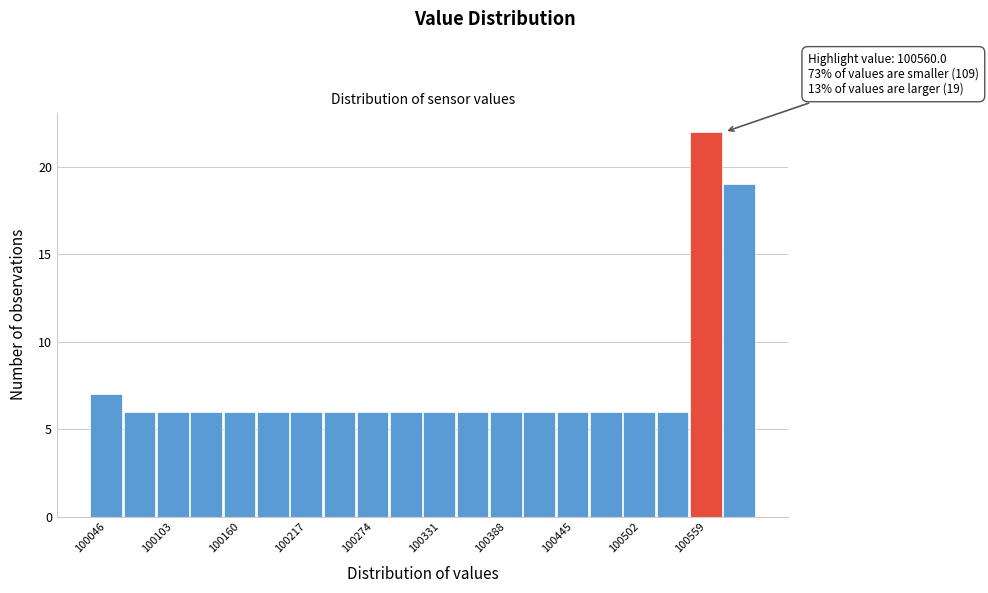

Around what value on the x-axis is the tallest bar? Give the approximate position of its centre, as read against the axis.

100560